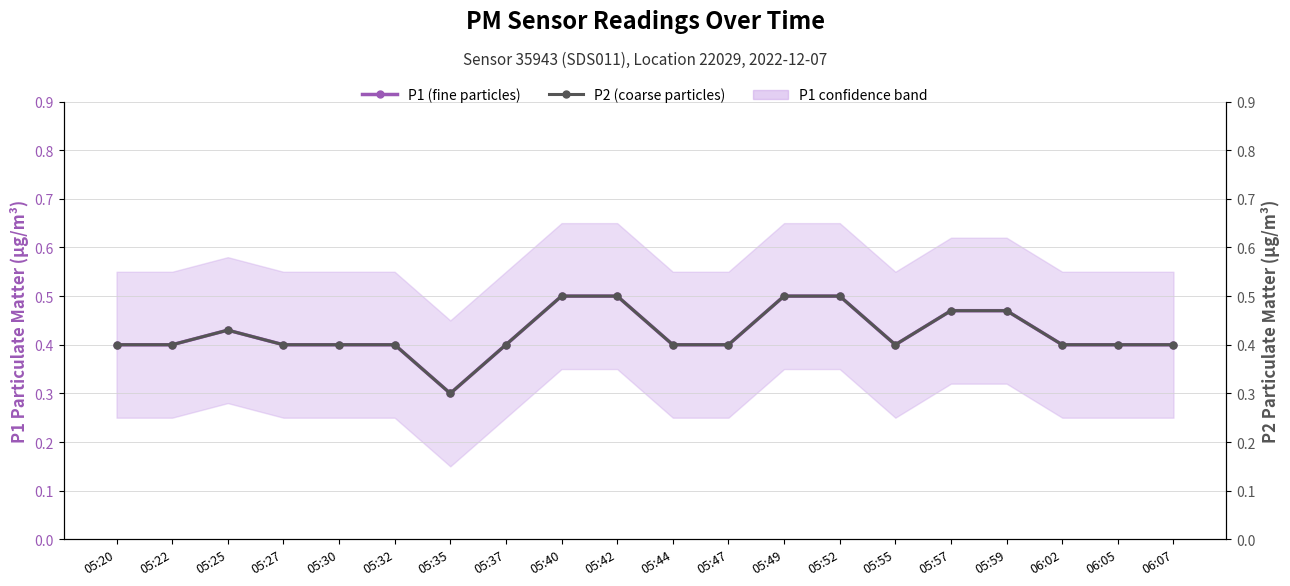

The P2 (coarse particles) series shows 0.5 at 05:55. True or false?

False